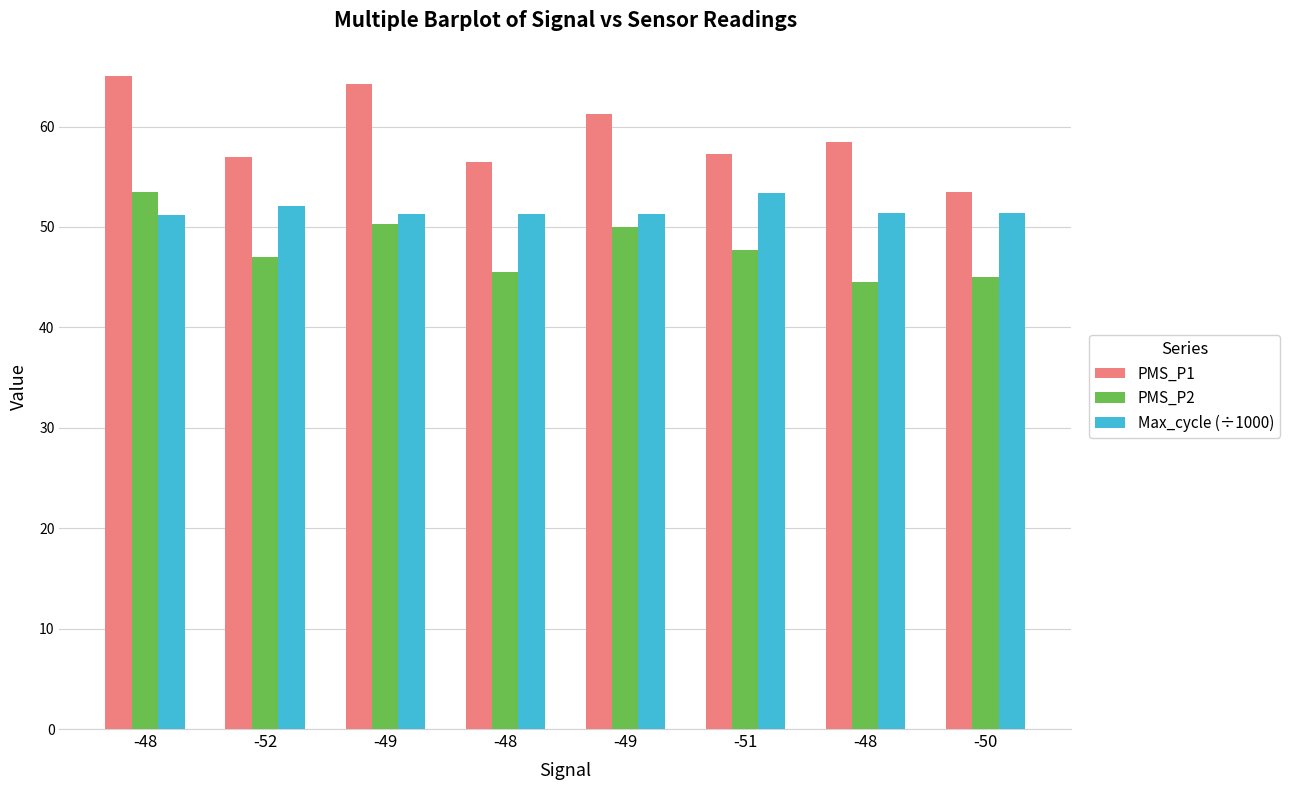

Reading left to right, extract all data points from this chart.

PMS_P1: -48=65.0	-52=57.0	-49=64.2	-48=56.5	-49=61.2	-51=57.2	-48=58.5	-50=53.5
PMS_P2: -48=53.5	-52=47.0	-49=50.2	-48=45.5	-49=50.0	-51=47.8	-48=44.5	-50=45.0
Max_cycle (÷1000): -48=51.2	-52=52.1	-49=51.3	-48=51.3	-49=51.3	-51=53.4	-48=51.4	-50=51.4